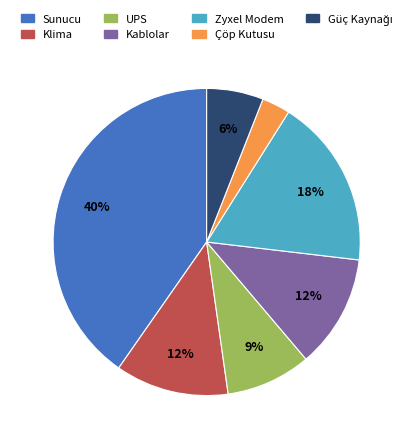

To the nearest percent, what is the difference between the UPS and Kablolar slice percentages?

3%